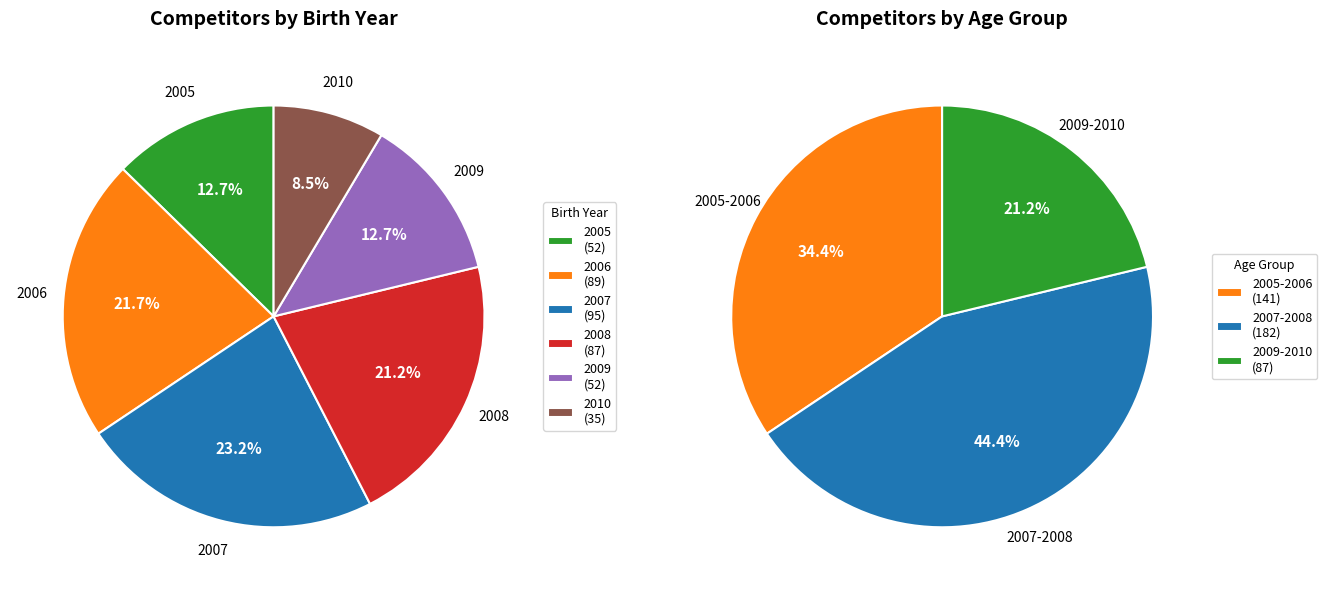

Is there any slice that represents more than half of the pie?

No